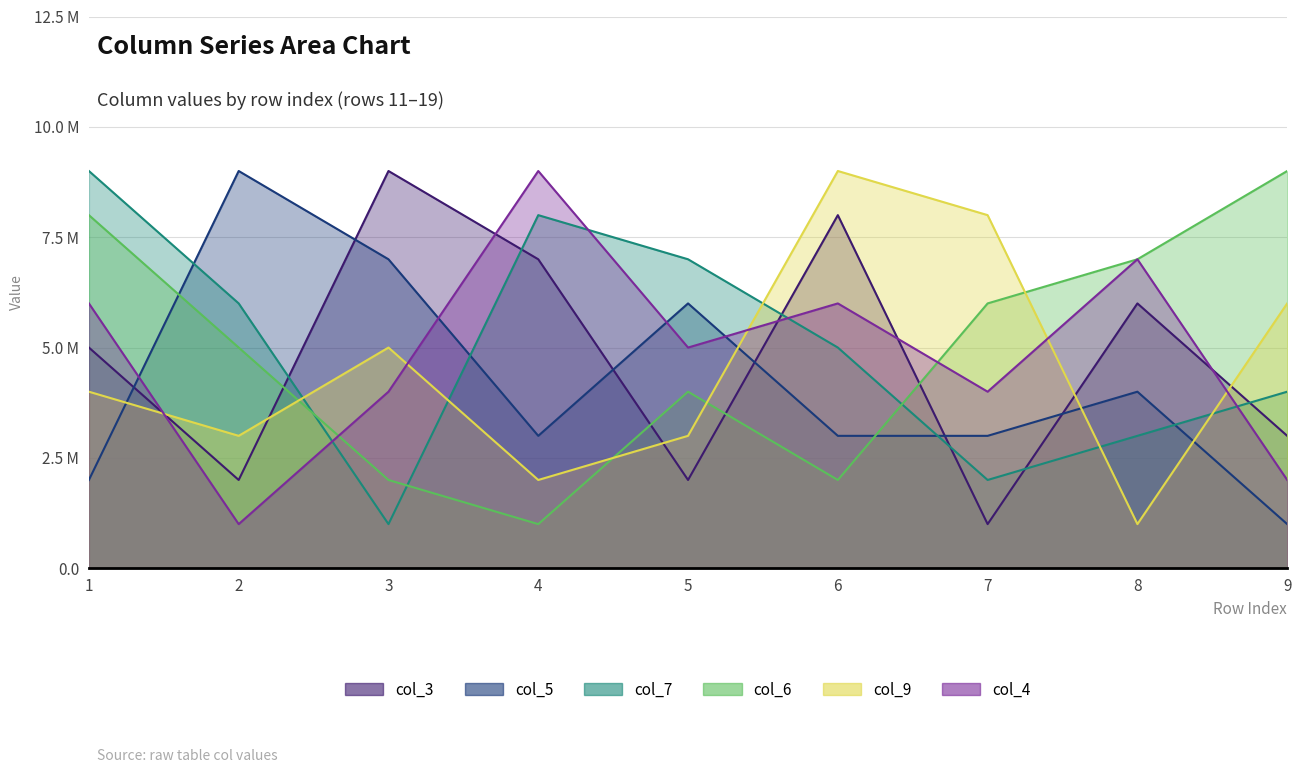

The col_4 series shows 15 at 4. True or false?

False